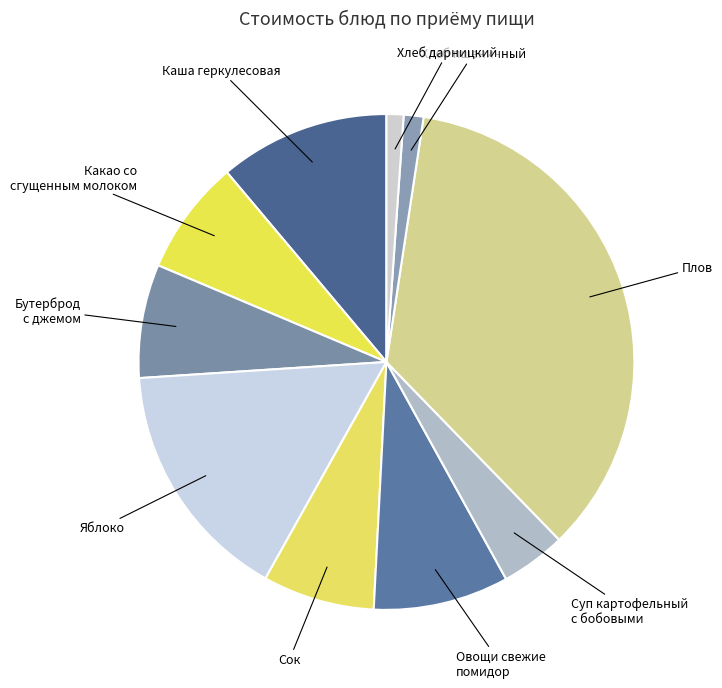

How many segments does this pie chart have?

10